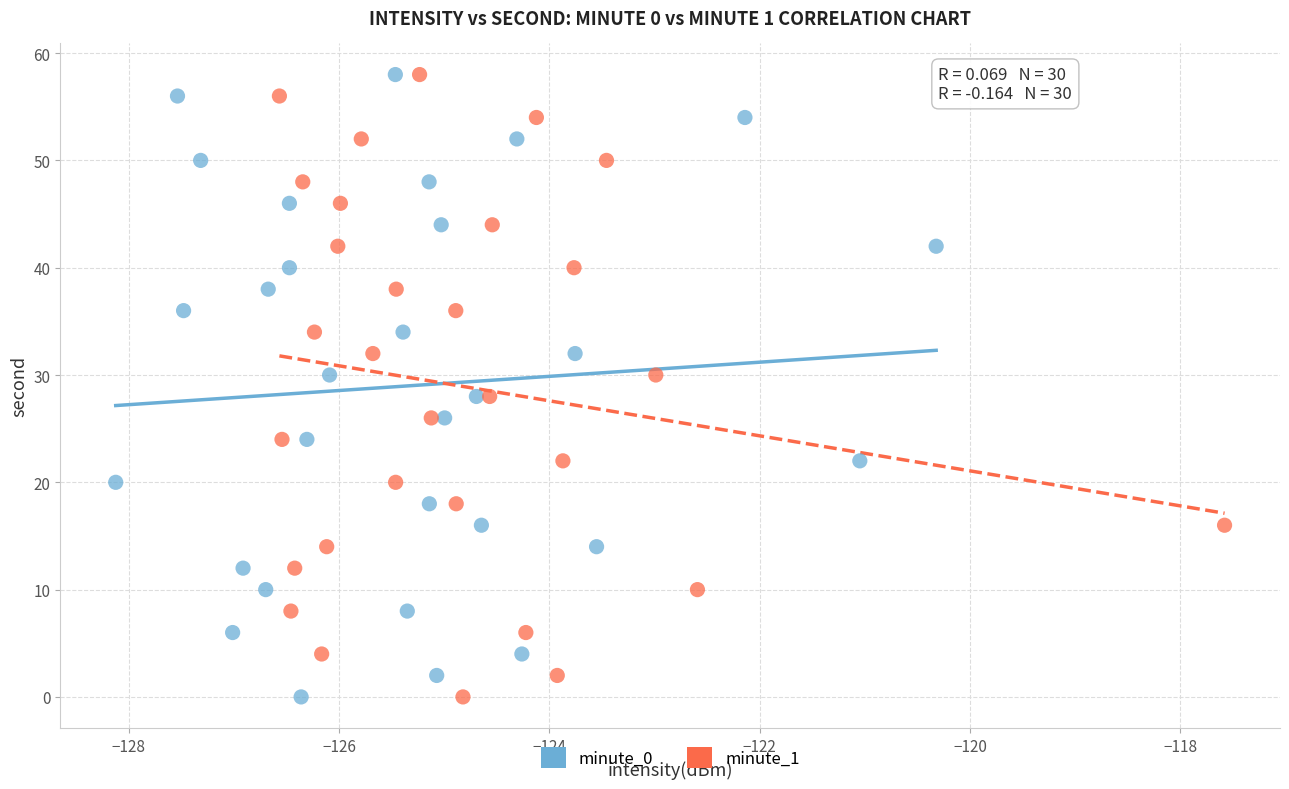

What are all the series names shown in the legend?

minute_0, minute_1